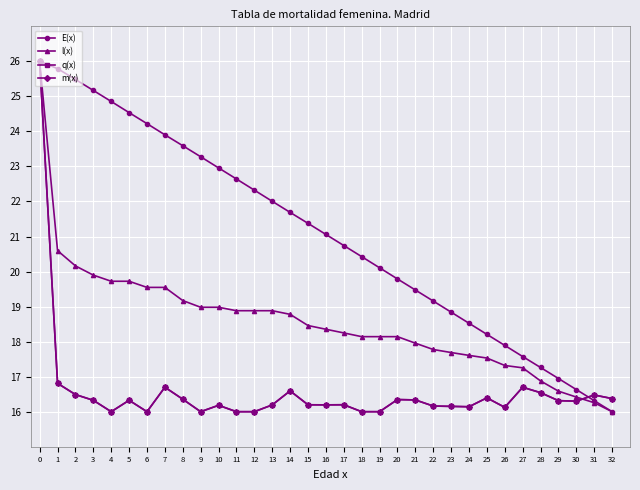

What is the lowest value of the m(x) series?

16.0